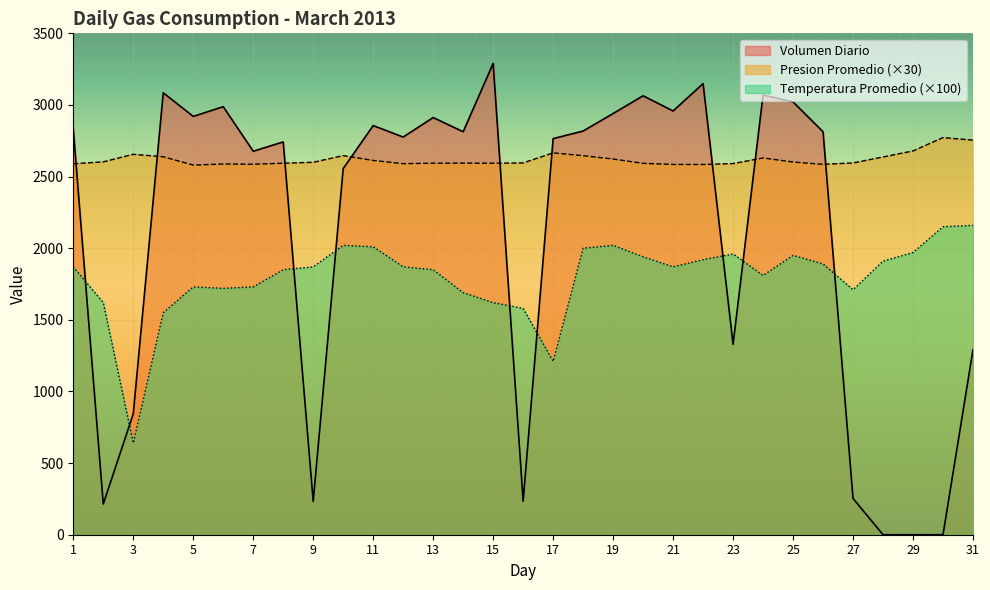

How many interior local peaks does the Volumen Diario series have?

9